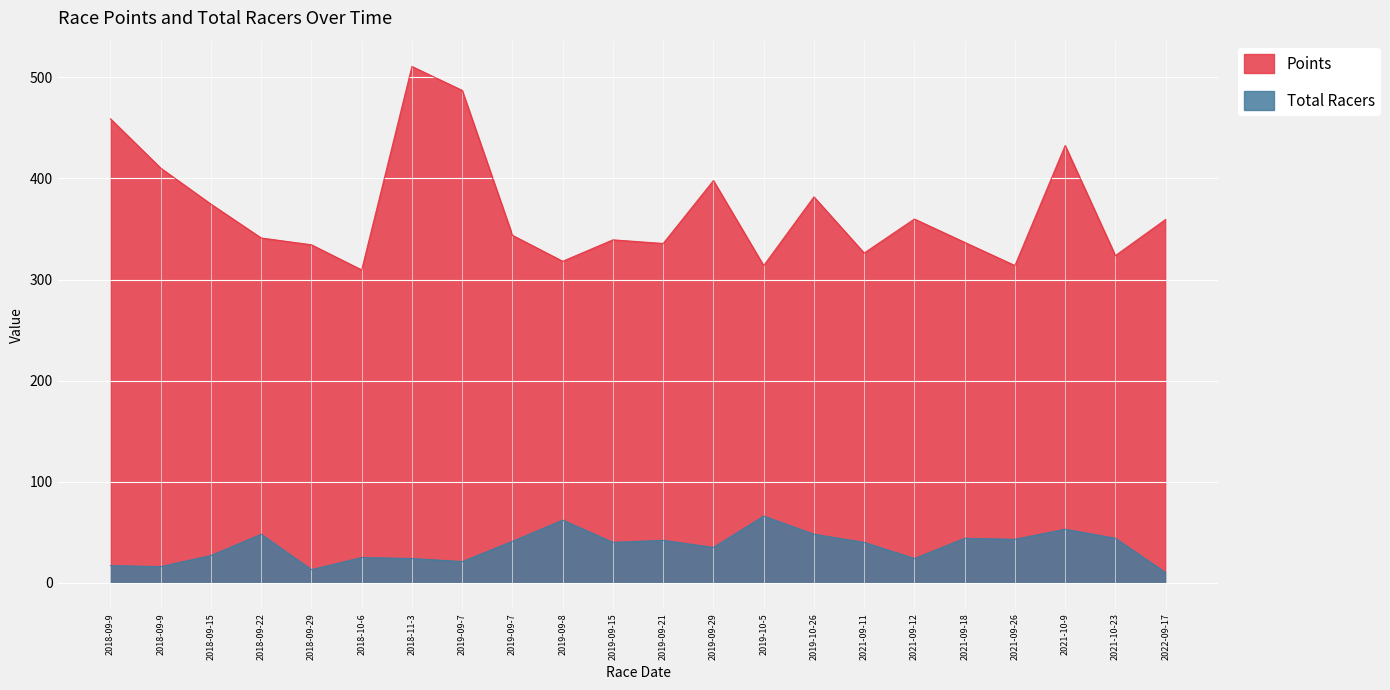

At 2018-09-9, list the series in order from largest to smallest.

Points, Total Racers